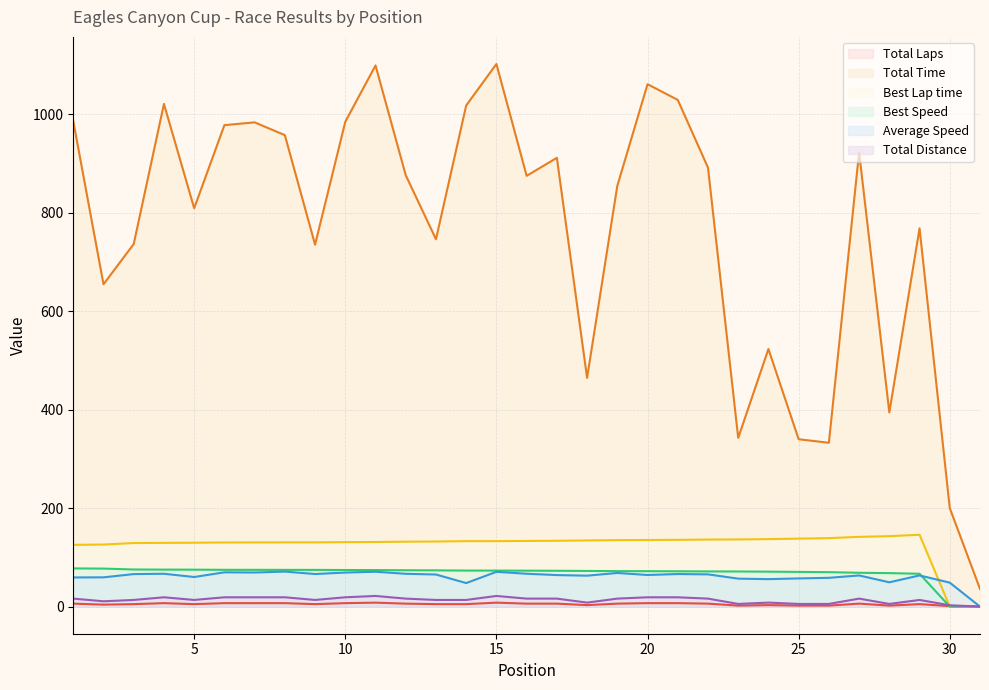

At which category does Total Laps reach its first local valley?

2